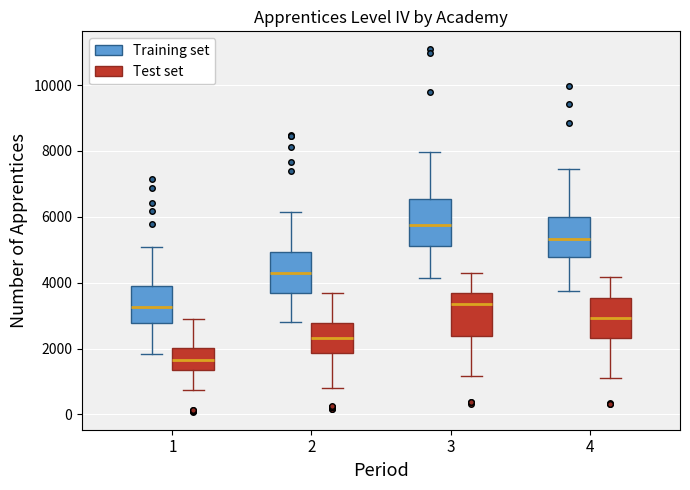

Reading left to right, read every box against the y-axis: the position of its median line, the range the box covers, and the ends of its whiskers. The values are not printed on the chart, so give them approximately, as read against the axis.

1 (Training set): median 3200, box 2800 to 3800, whiskers 1800 to 5000
1 (Test set): median 1600, box 1400 to 2000, whiskers 800 to 3000
2 (Training set): median 4400, box 3600 to 5000, whiskers 2800 to 6200
2 (Test set): median 2400, box 1800 to 2800, whiskers 800 to 3600
3 (Training set): median 5800, box 5200 to 6600, whiskers 4200 to 8000
3 (Test set): median 3400, box 2400 to 3600, whiskers 1200 to 4200
4 (Training set): median 5400, box 4800 to 6000, whiskers 3800 to 7400
4 (Test set): median 3000, box 2400 to 3600, whiskers 1200 to 4200